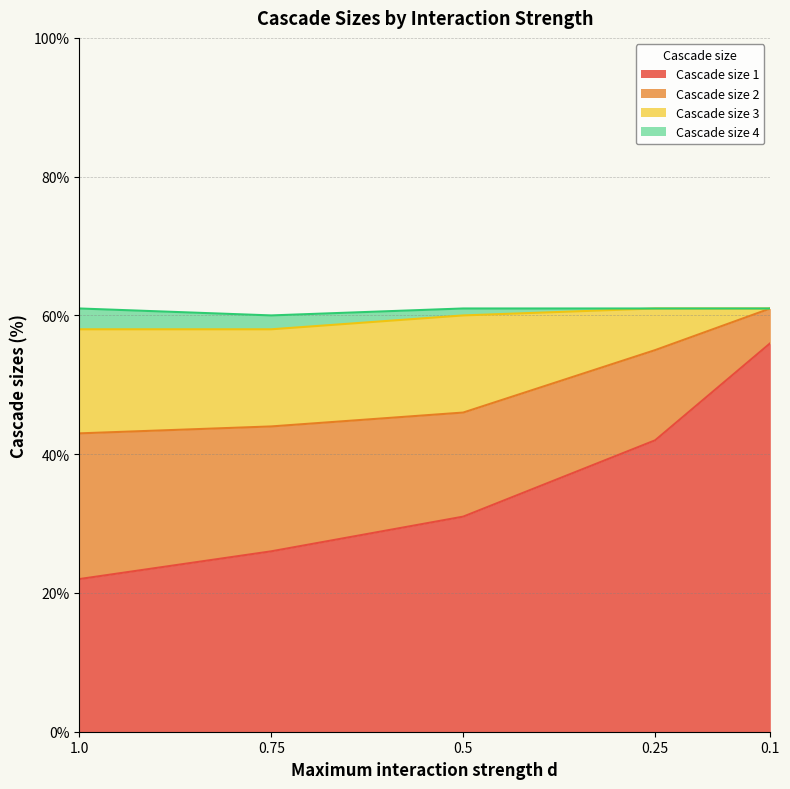

Count the Cascade size 1 values in the range 26 to 42.

3